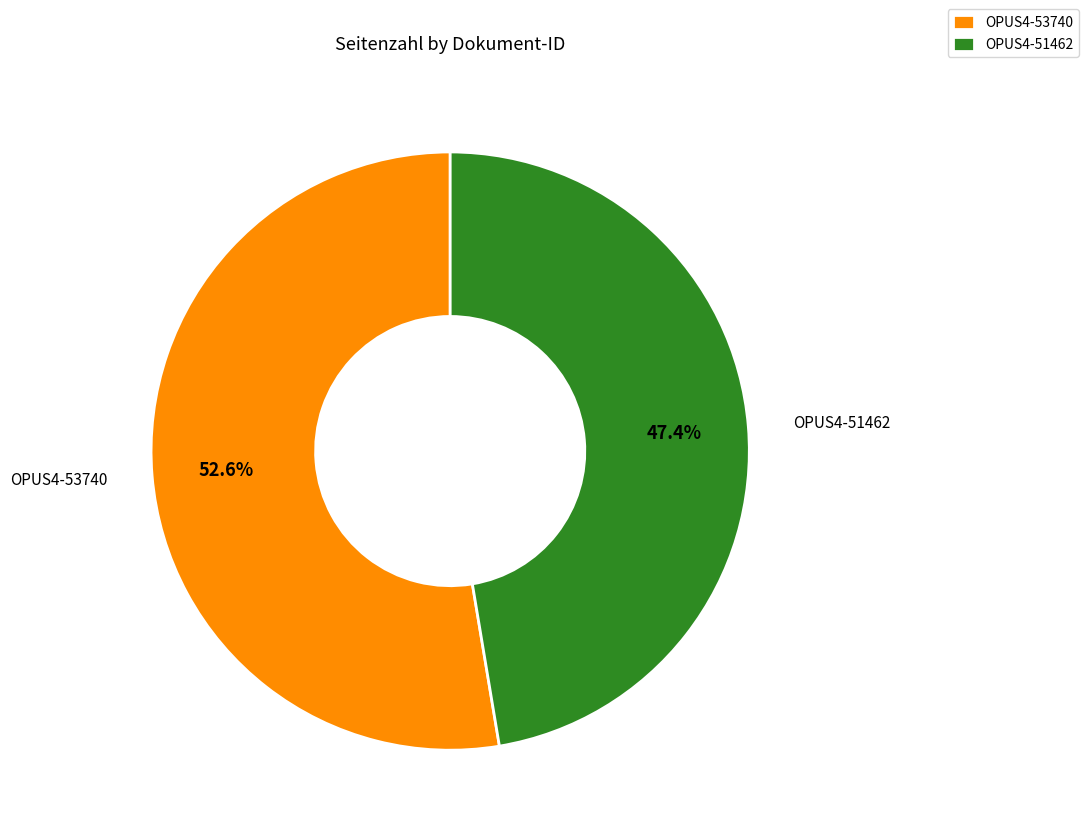

What percentage is the OPUS4-51462 slice, to the nearest percent?

47%